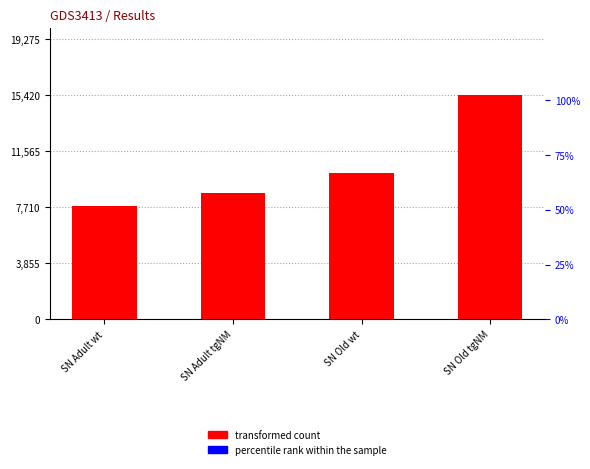

Rank the series by their average value, from lowest to highest.

percentile rank within the sample, transformed count